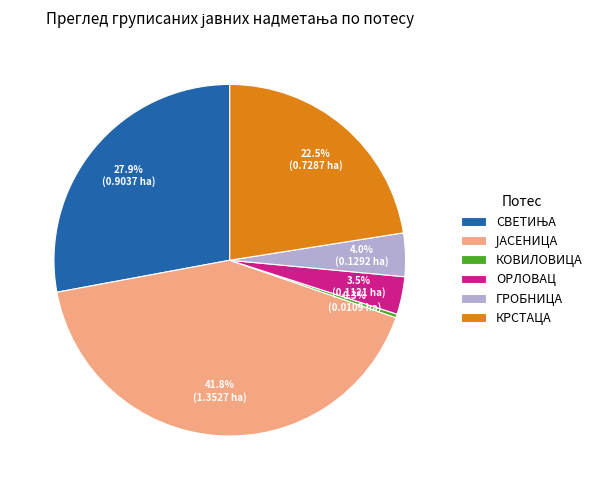

How much of the chart is everything except ГРОБНИЦА?

96.0%